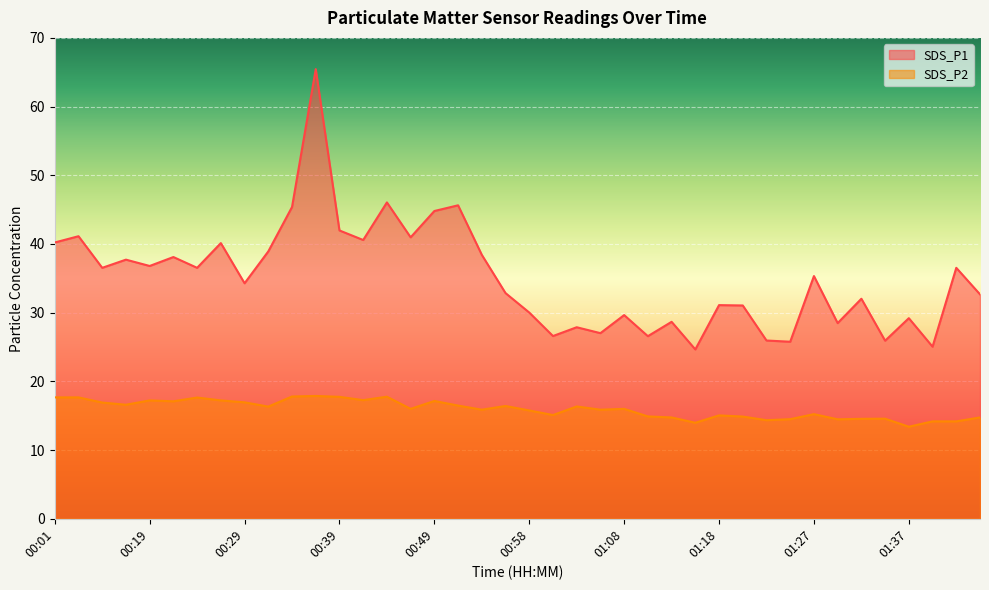

Is it true that SDS_P2 equals 15.8 at 00:58?

True